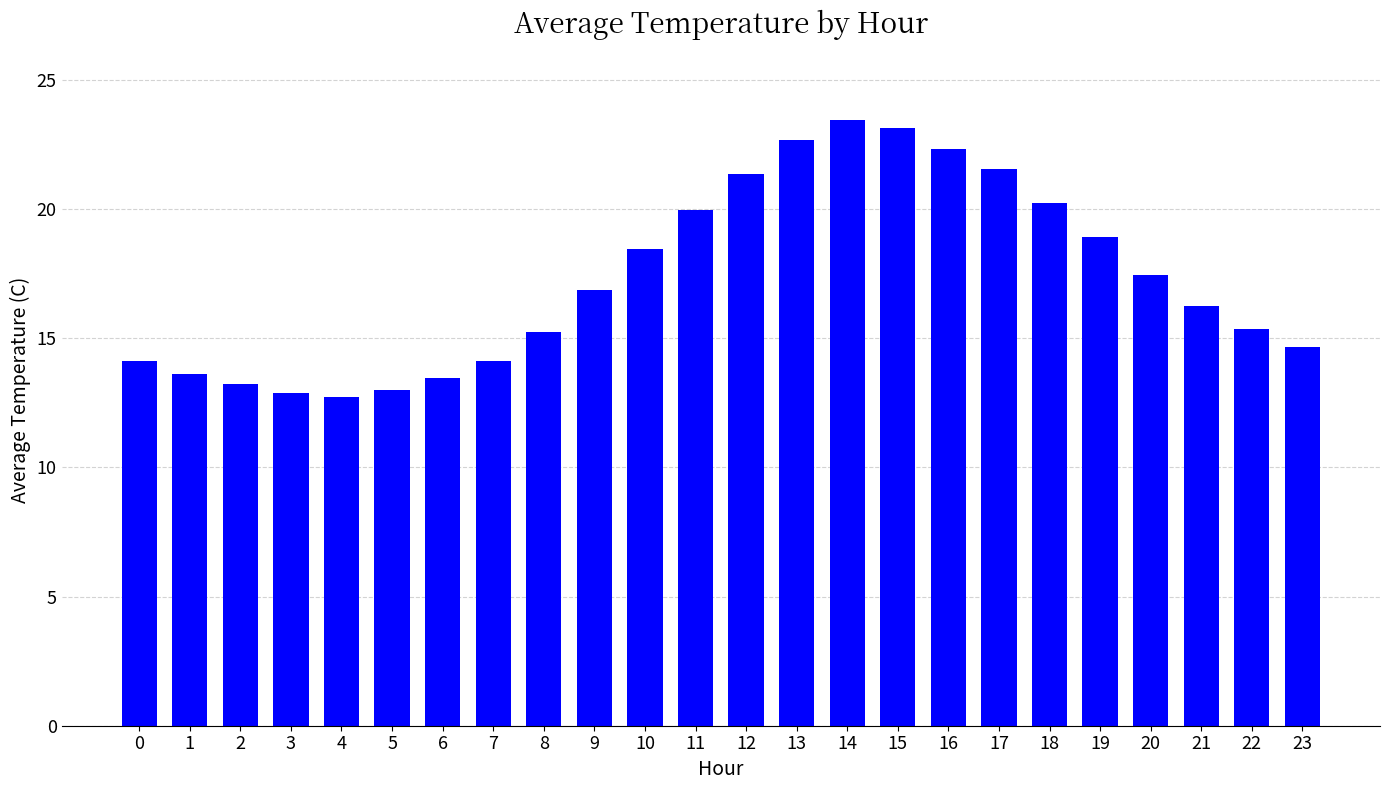

Which has a higher value, 3 or 11?

11